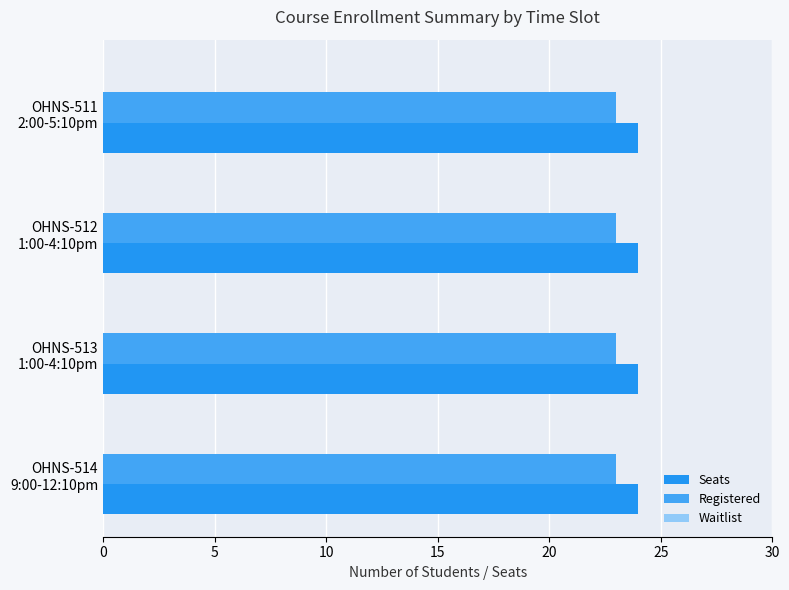

How many categories are shown in the chart?

4